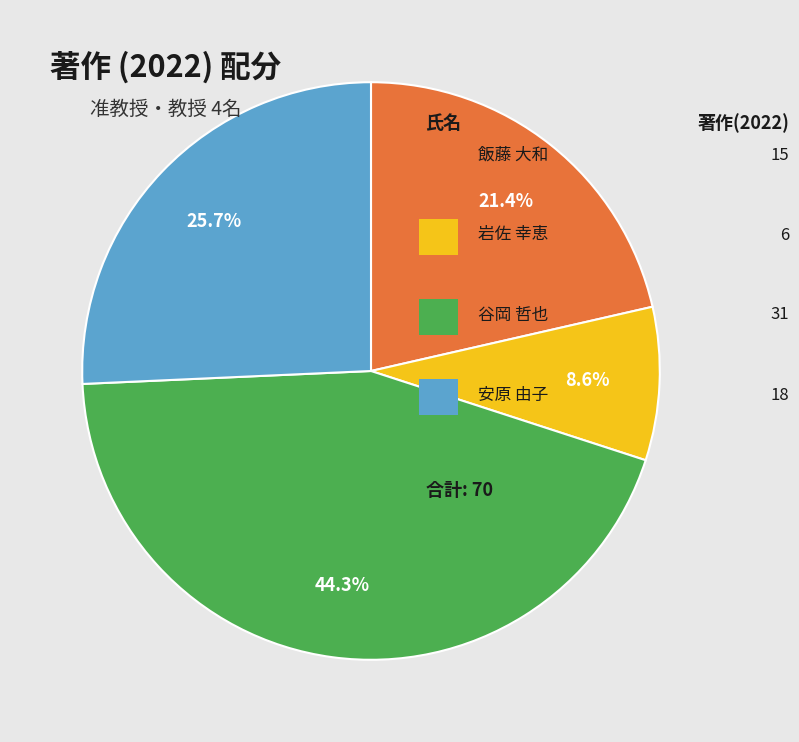

To the nearest percent, what is the difference between the largest and smallest slice percentages?

36%